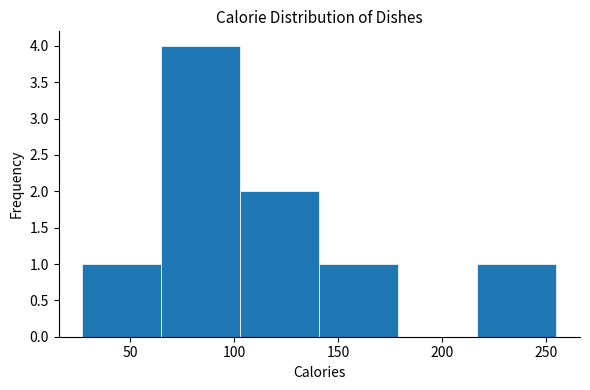

Reading left to right, list every bar in this chart as the range it spans on the x-axis followed by its height. Neither the bar edges nor the heights are printed on the chart, so give them approximately, as read against the axes.

27 to 65: 1
65 to 103: 4
103 to 141: 2
141 to 179: 1
179 to 217: 0
217 to 255: 1